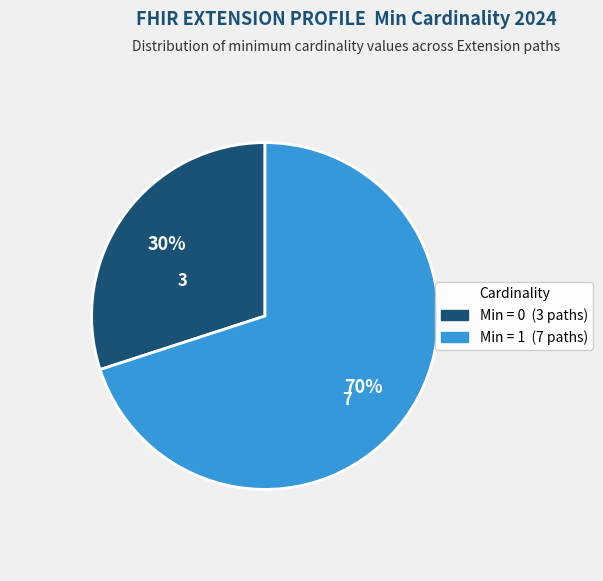

To the nearest percent, what is the average slice percentage?

50%